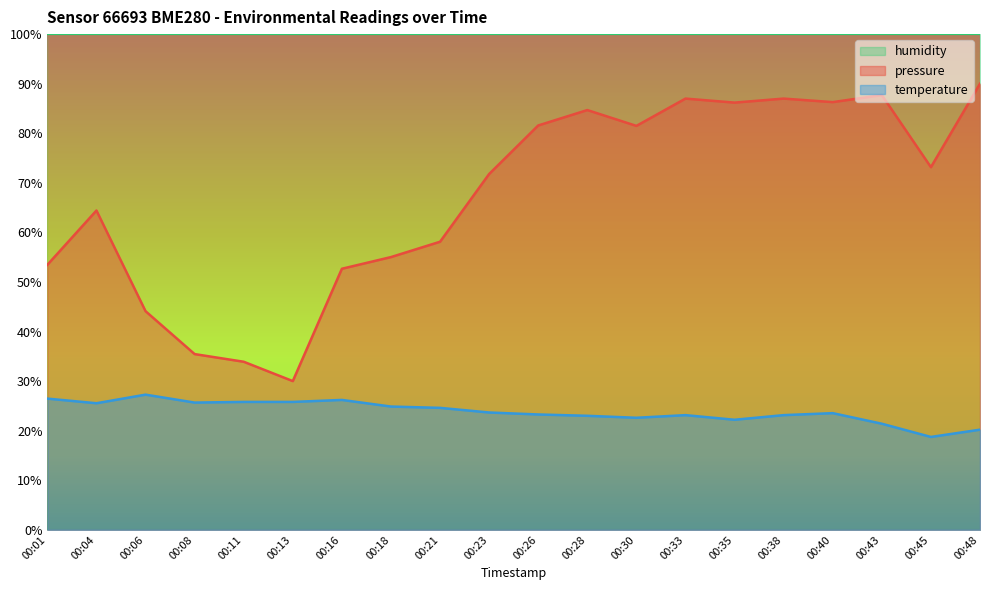

Which series has the largest total across all categories?

humidity